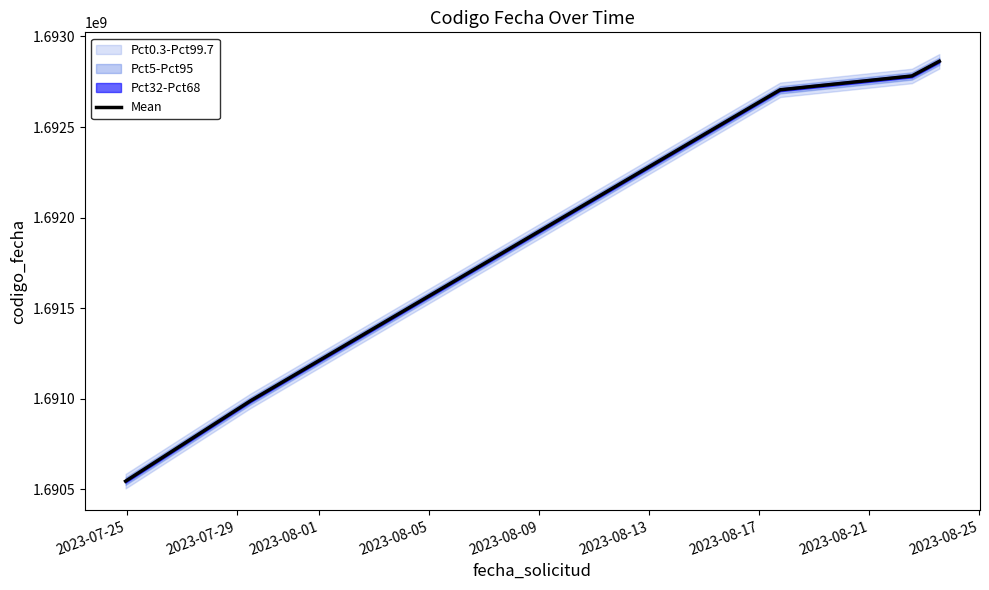

What is the smallest value displayed?

1690545167